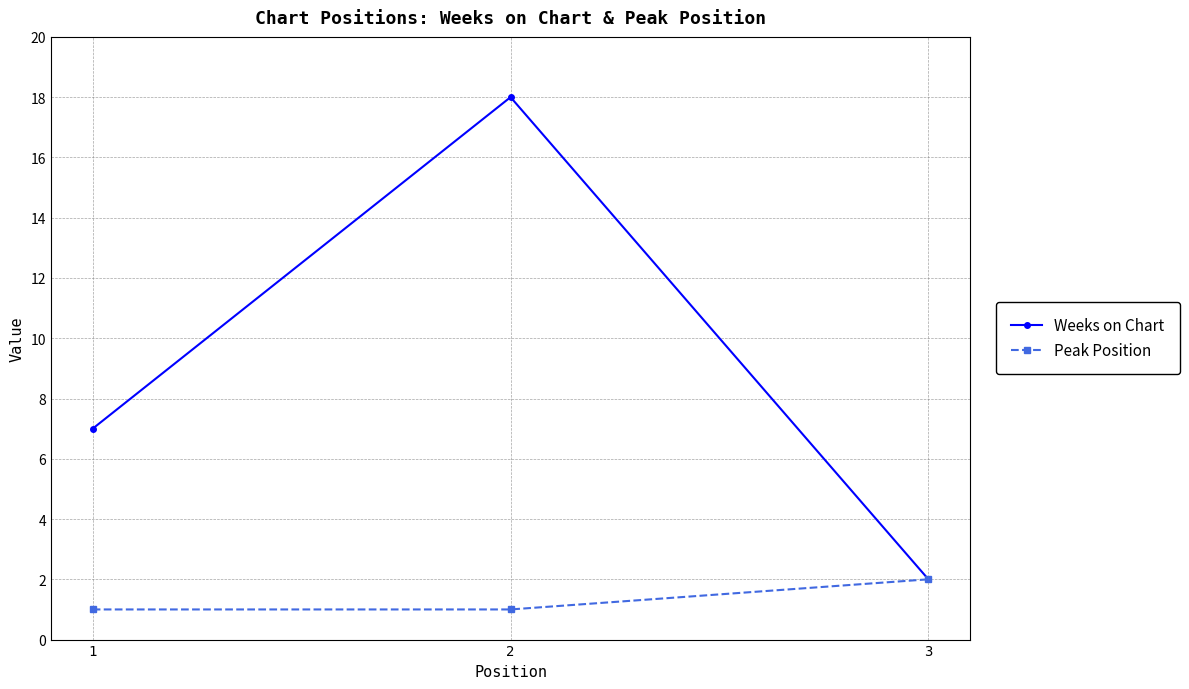

List the series in order of their overall mean, highest first.

Weeks on Chart, Peak Position